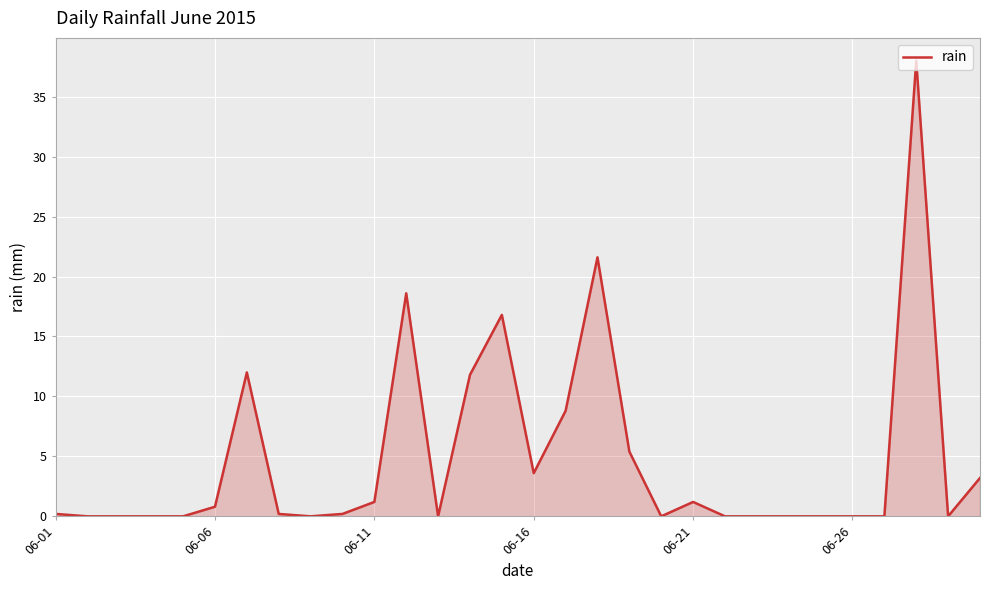

What is the difference between the maximum and minimum values?

38.0